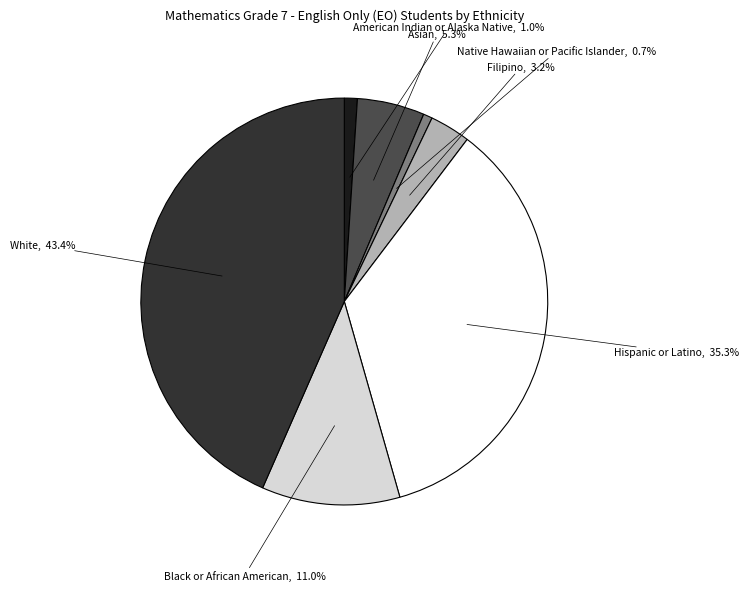

True or false: Asian accounts for 5% of the total.

True